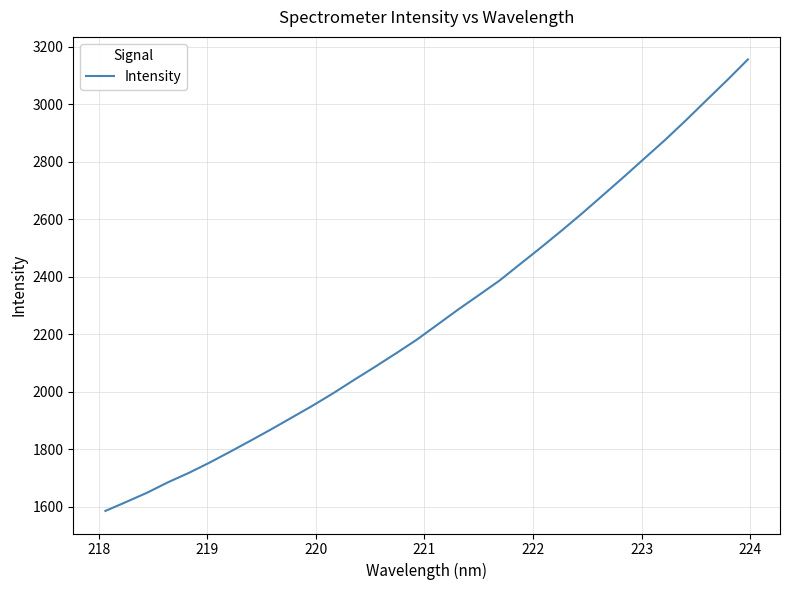

How many values exceed 2233?

16